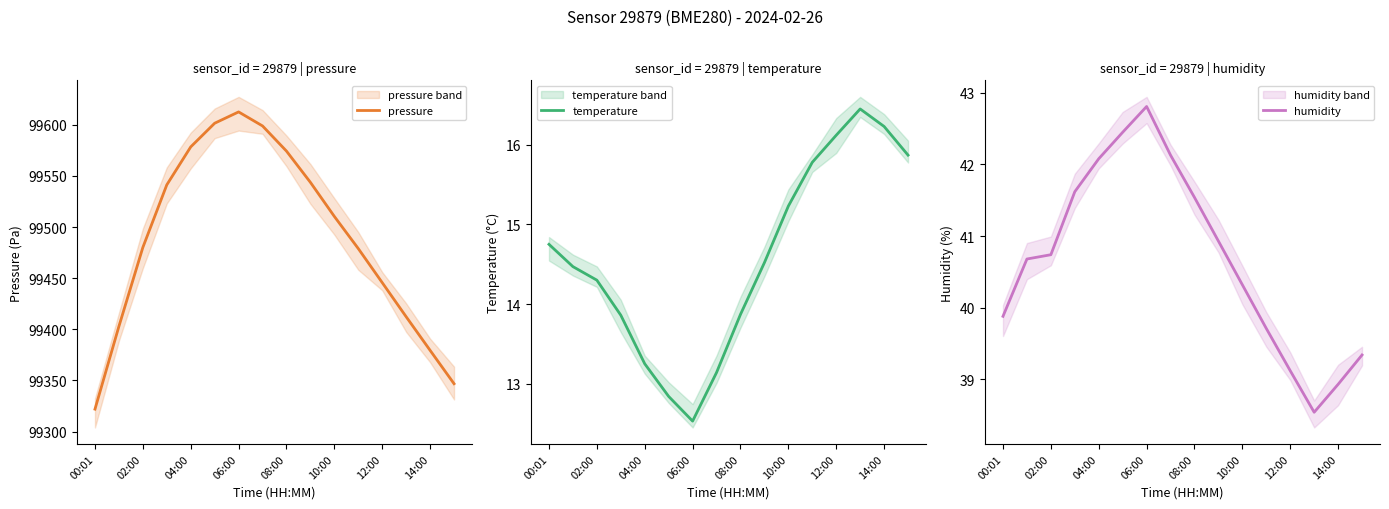

How many values in the temperature series exceed 14?

10